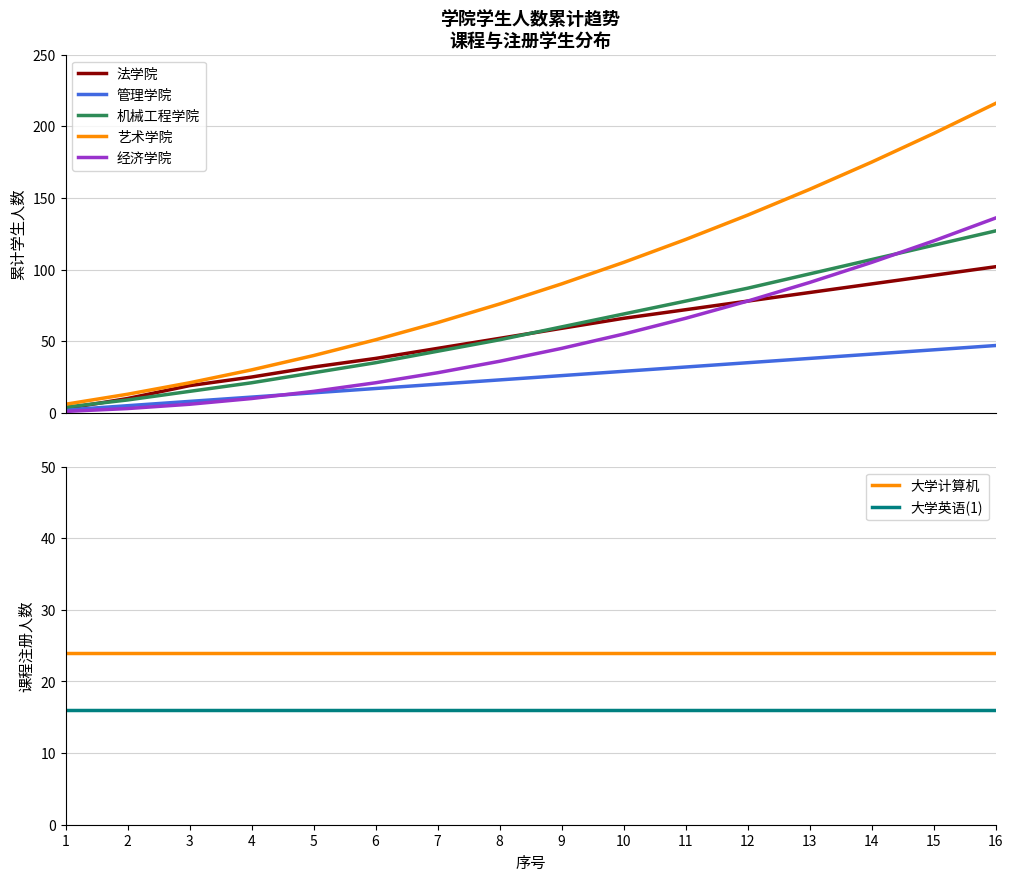

True or false: 大学计算机 and 大学英语(1) intersect in this chart.

False